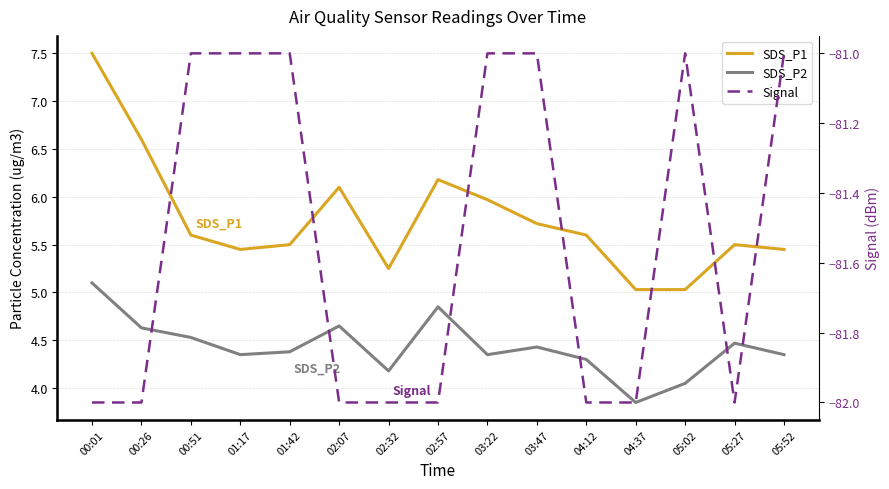

True or false: SDS_P2 and Signal cross at least once.

False